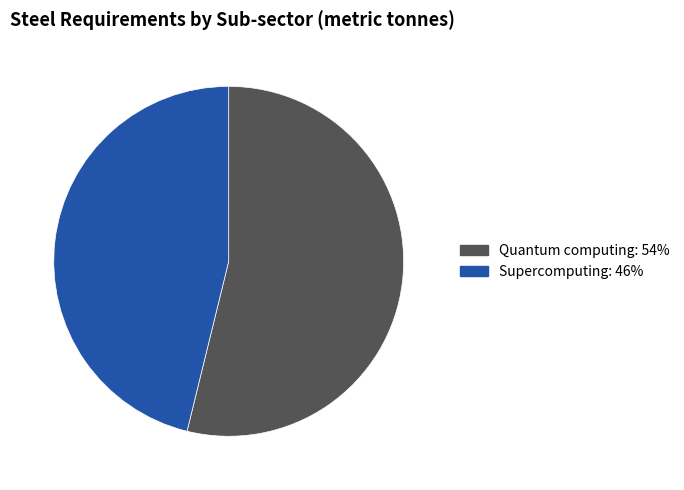

Is Supercomputing the majority of the pie?

No